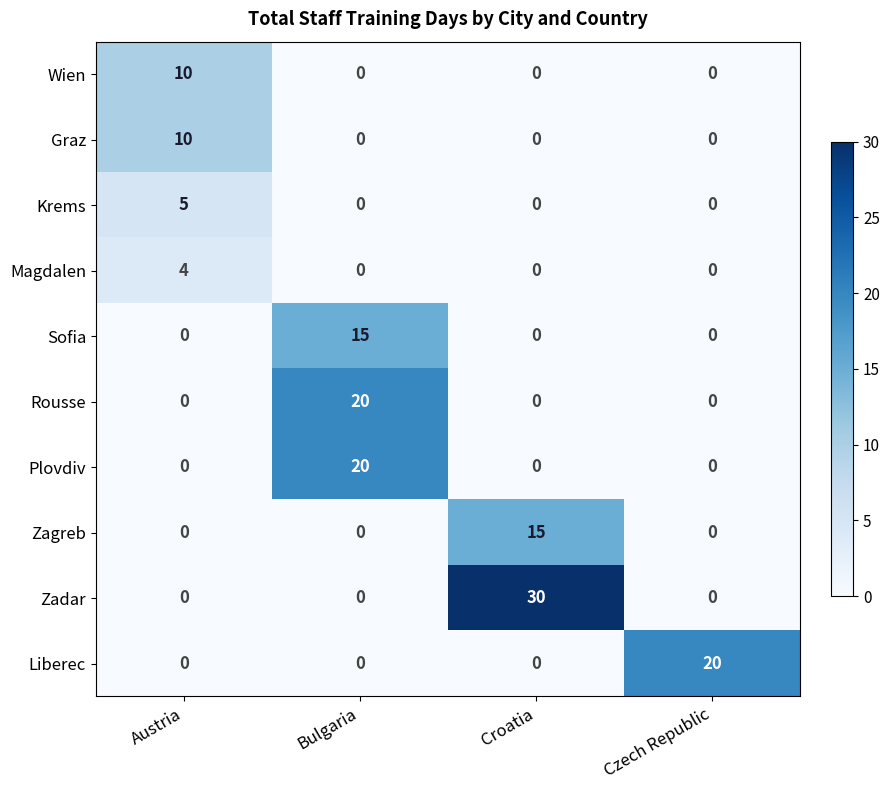

The value of Sofia at Czech Republic is 0. True or false?

True